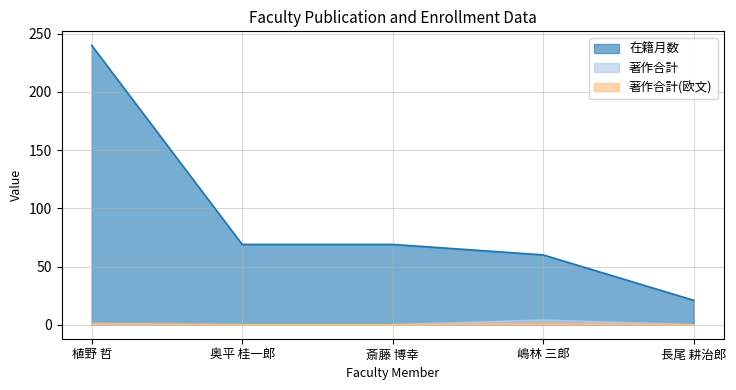

Reading right to left, list all the values displayed in this chart.

在籍月数: 長尾 耕治郎=21	嶋林 三郎=60	斎藤 博幸=69	奥平 桂一郎=69	植野 哲=240
著作合計: 長尾 耕治郎=0	嶋林 三郎=4	斎藤 博幸=0	奥平 桂一郎=0	植野 哲=1
著作合計(欧文): 長尾 耕治郎=0	嶋林 三郎=1	斎藤 博幸=0	奥平 桂一郎=0	植野 哲=1